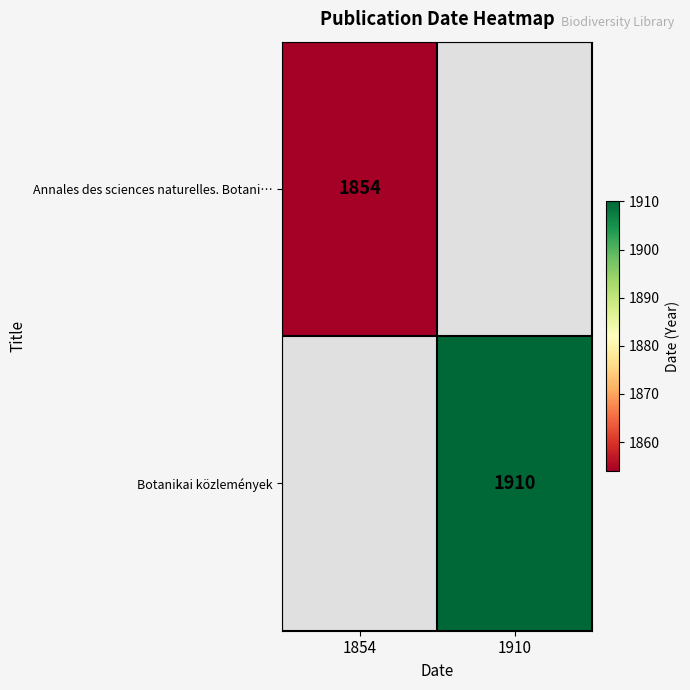

True or false: Annales des sciences naturelles. Botani… has a value of 2574 at 1854.

False